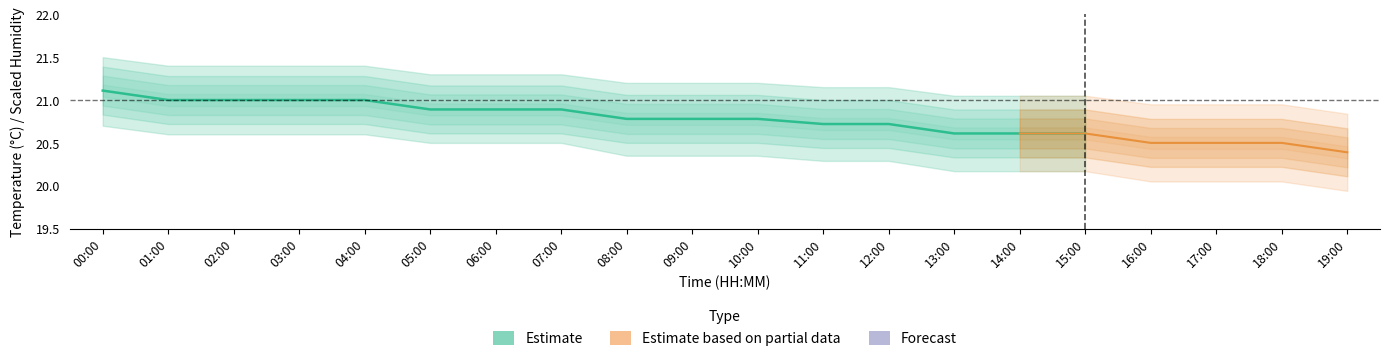

The value at 02:00 is 21.0. True or false?

True